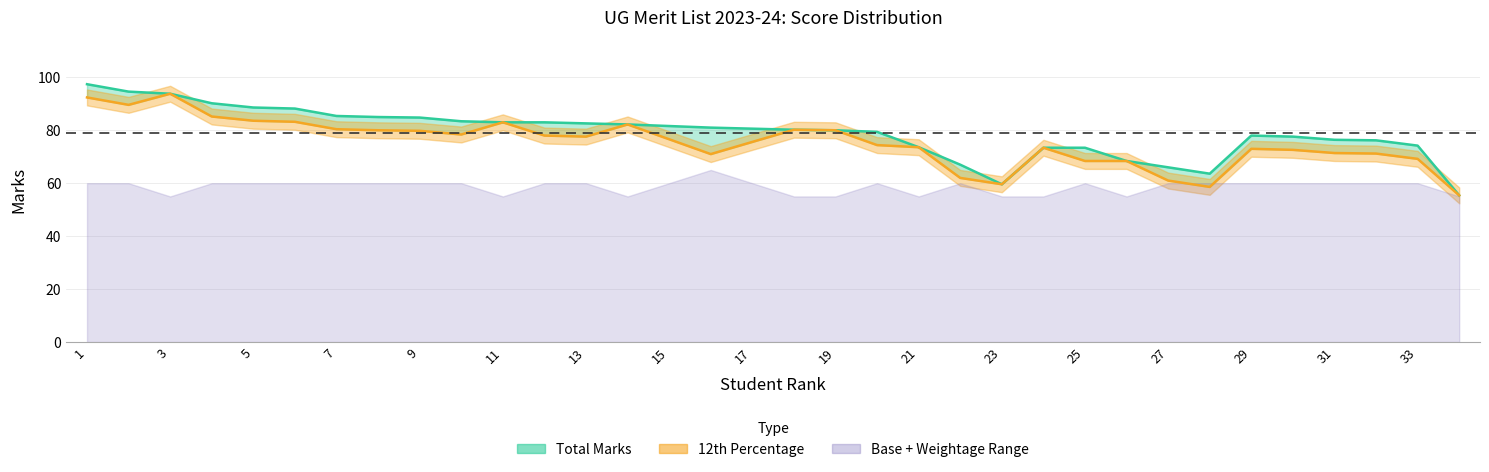

What is the difference between the Total Marks values at 7 and 11?

2.0